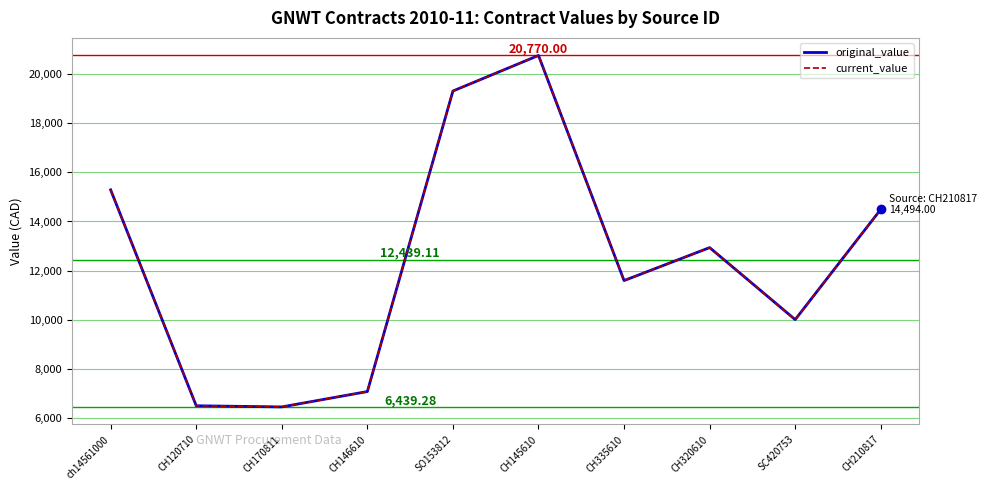

Is it true that current_value equals 4095.2 at SC420753?

False